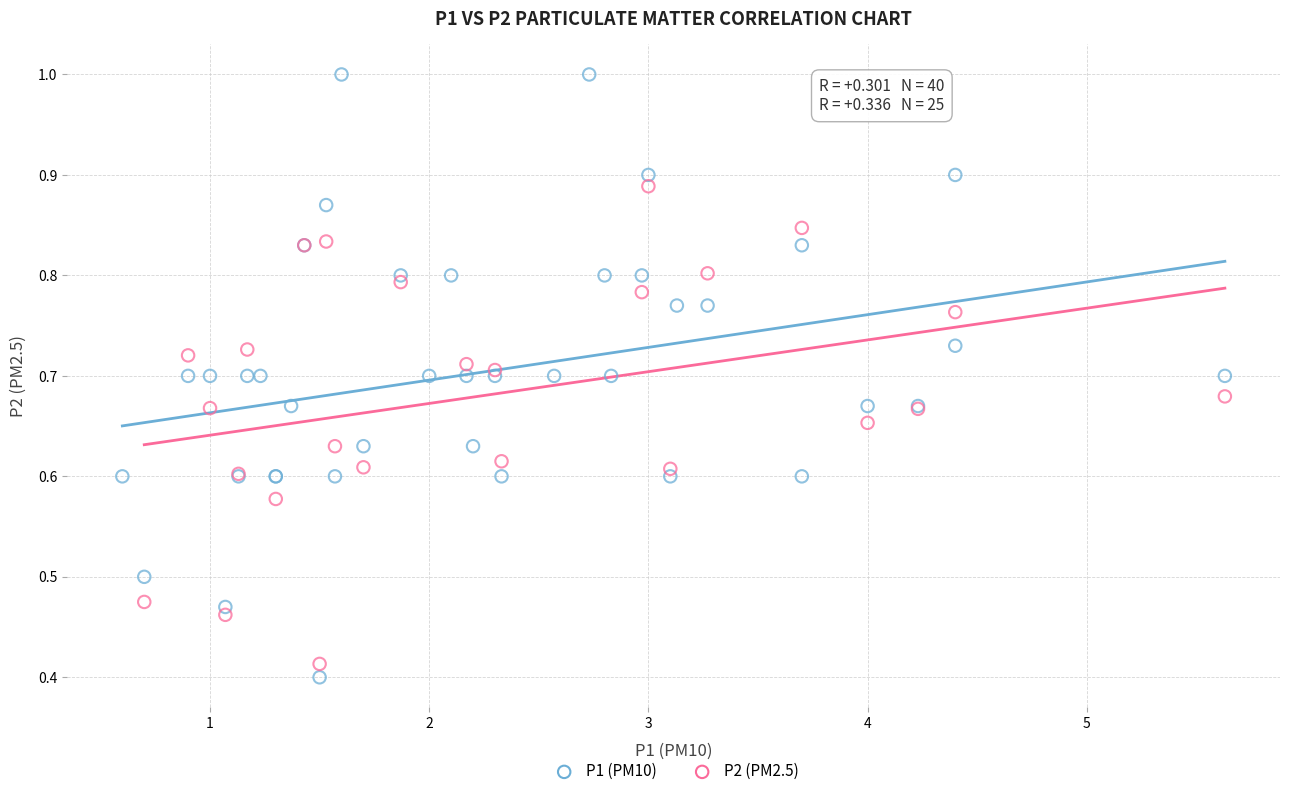

Which series contains the highest Y value?

P1 (PM10)